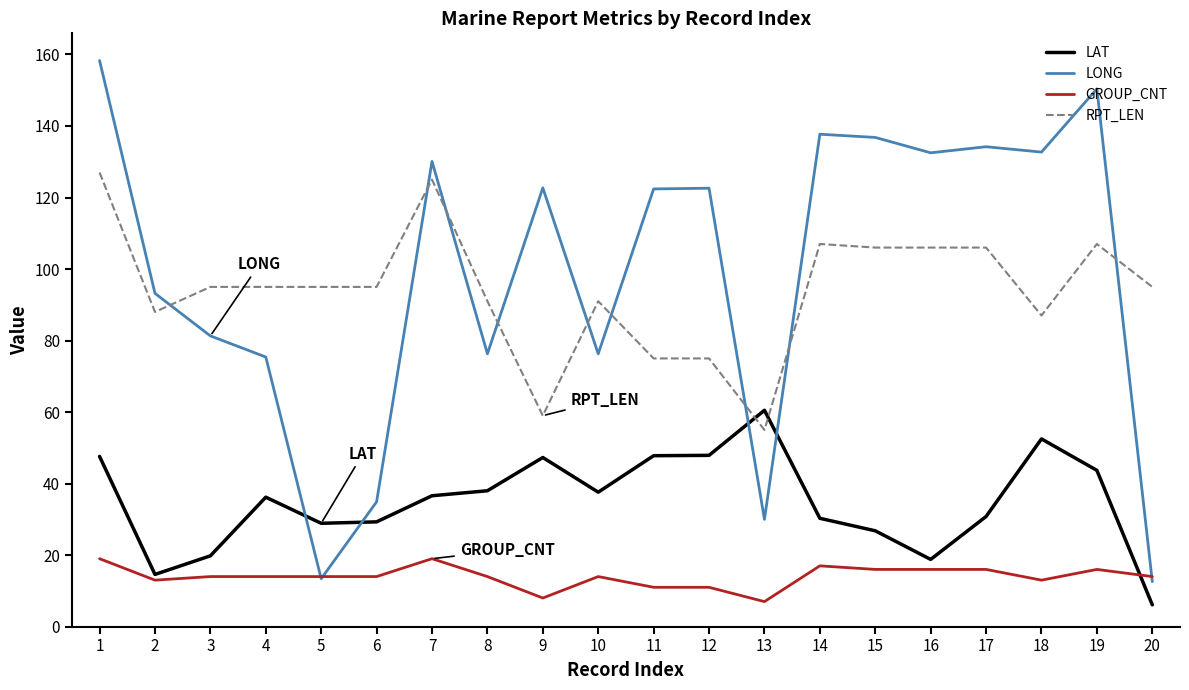

Between 1 and 9, which series saw the biggest shift?

RPT_LEN